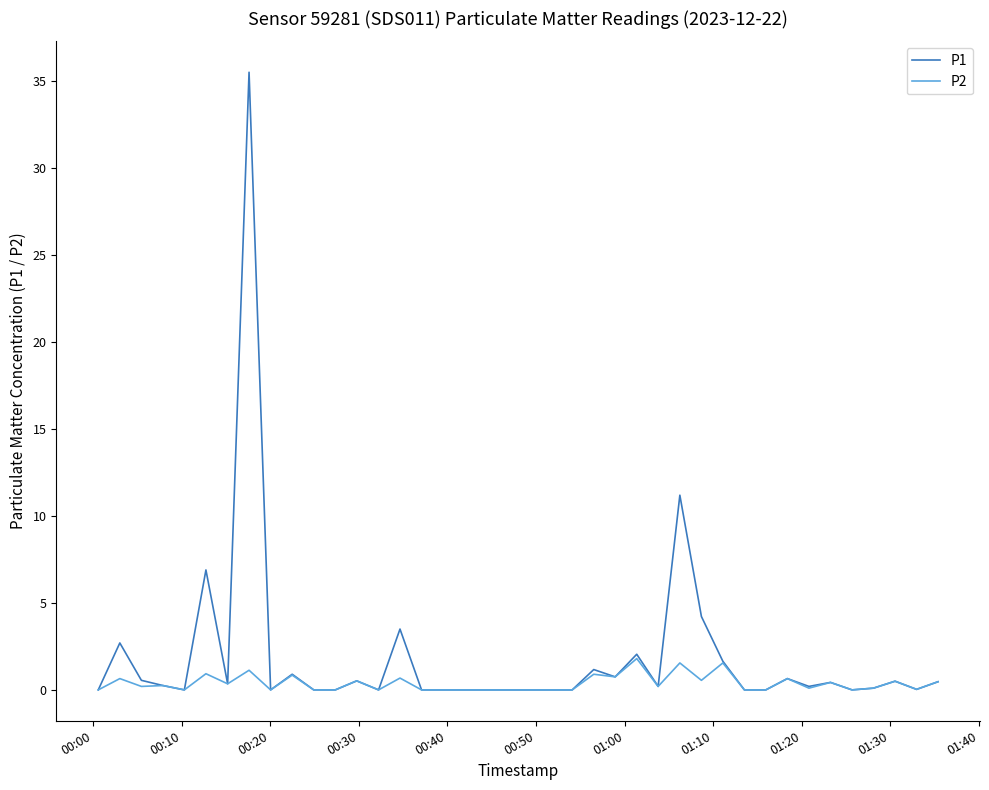

At how many categories does at least one series exceed 4?

4